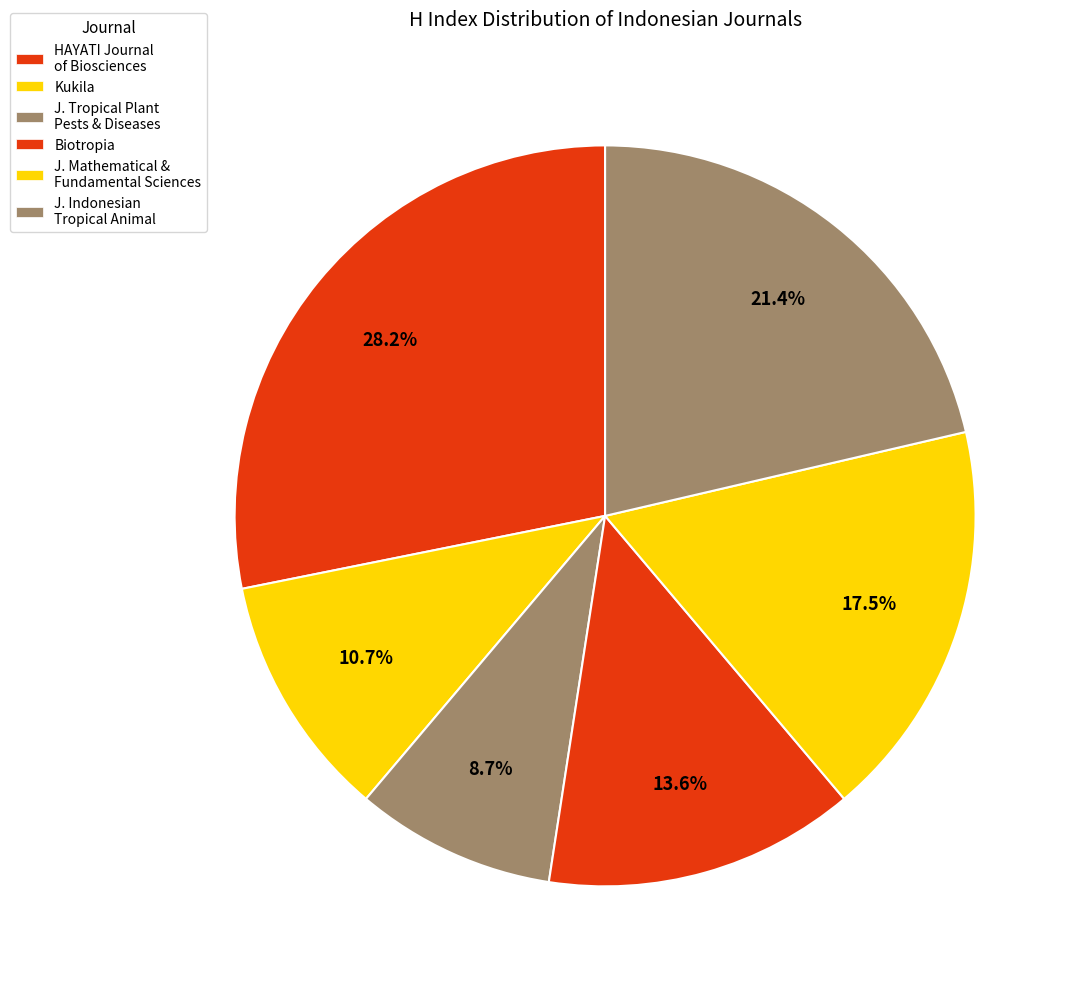

Which slice is the smallest?

Journal of Tropical Plant Pests and Diseases